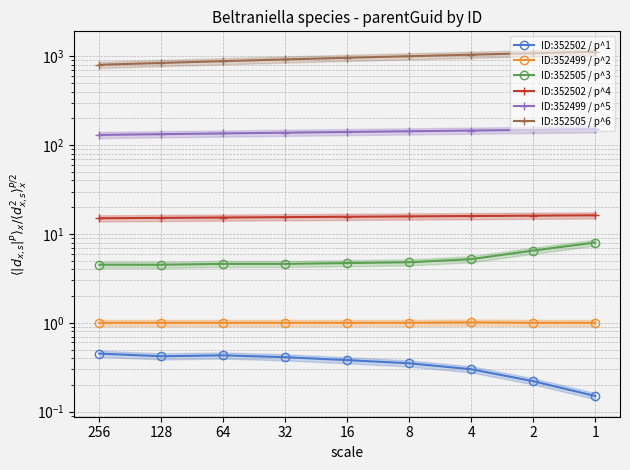

What is the difference between the highest and lowest values at 64?

879.6